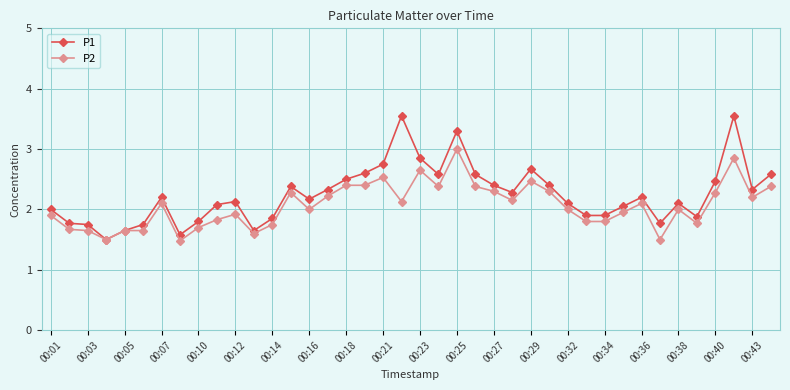

List the series in order of their peak value, lowest first.

P2, P1